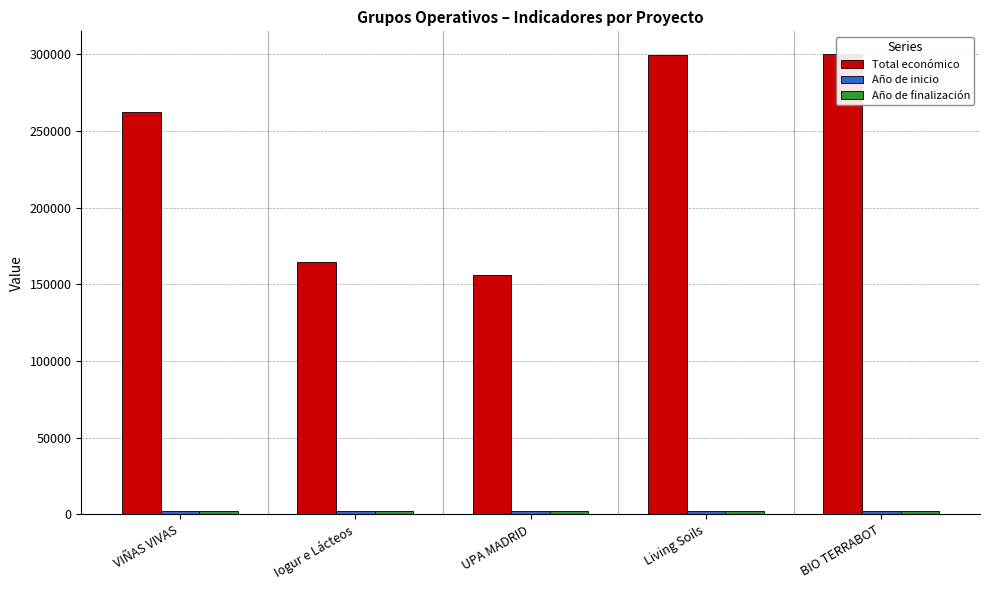

Between Iogur e Lácteos and UPA MADRID, which series saw the biggest shift?

Total económico